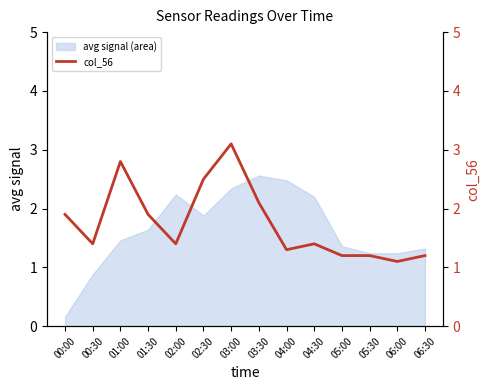

Reading left to right, transcribe all the data shown in this chart.

00:00=1.9	00:30=1.4	01:00=2.8	01:30=1.9	02:00=1.4	02:30=2.5	03:00=3.1	03:30=2.1	04:00=1.3	04:30=1.4	05:00=1.2	05:30=1.2	06:00=1.1	06:30=1.2